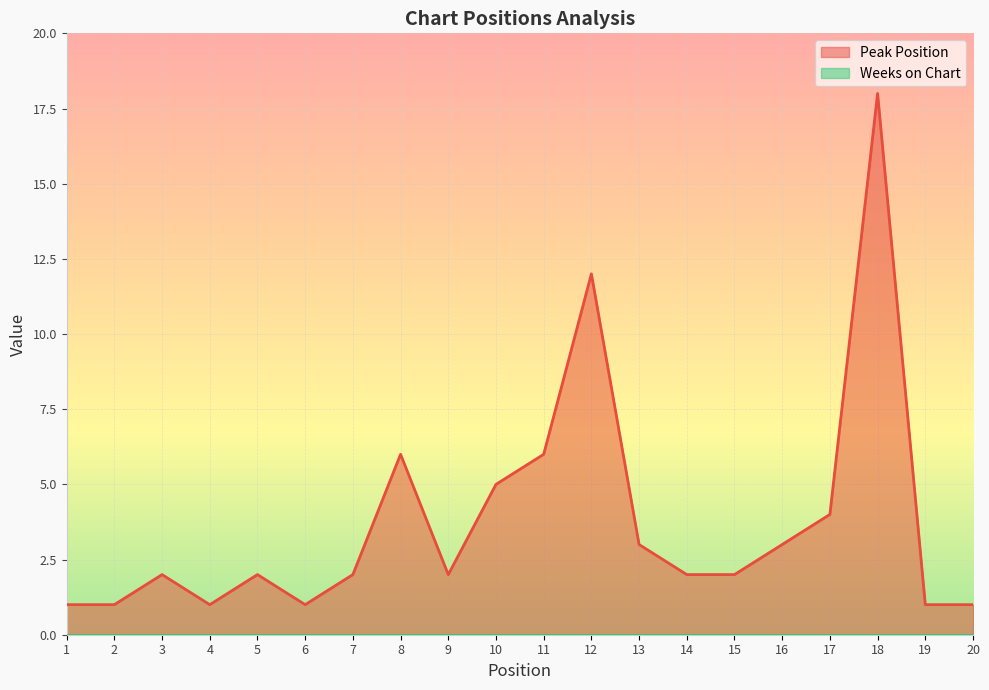

Where does the data first go above 2?

8